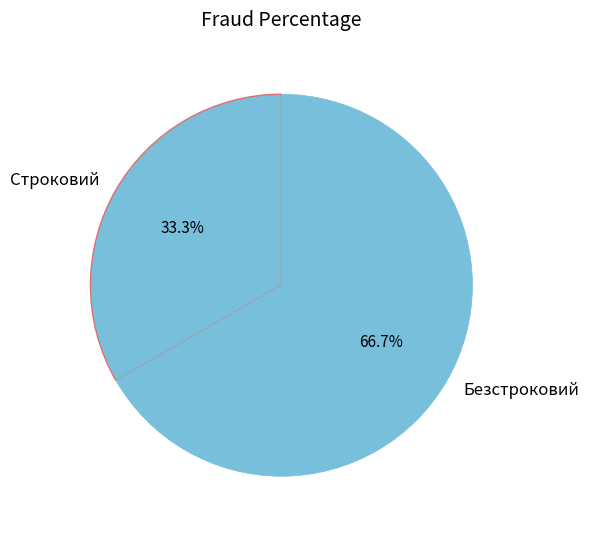

Does any single category account for the majority?

Yes